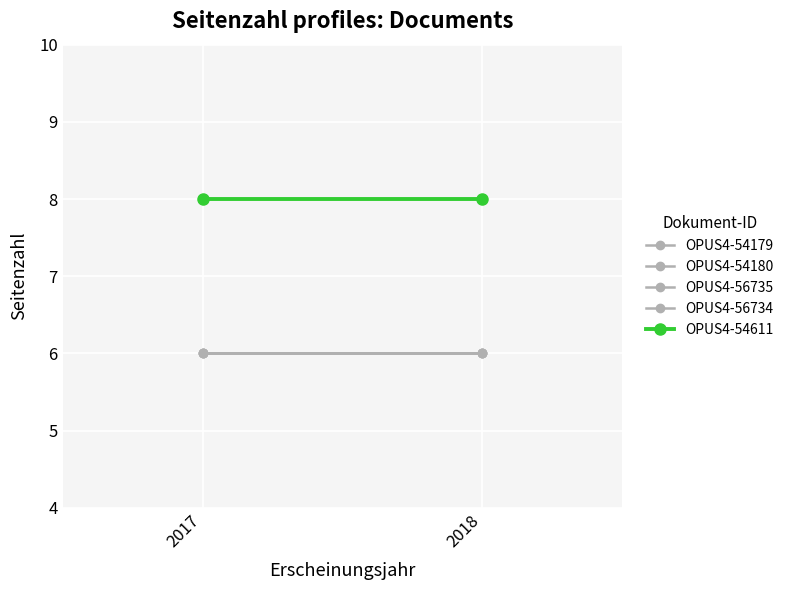

What is the value of the OPUS4-54179 point at the 1st from the left?

6